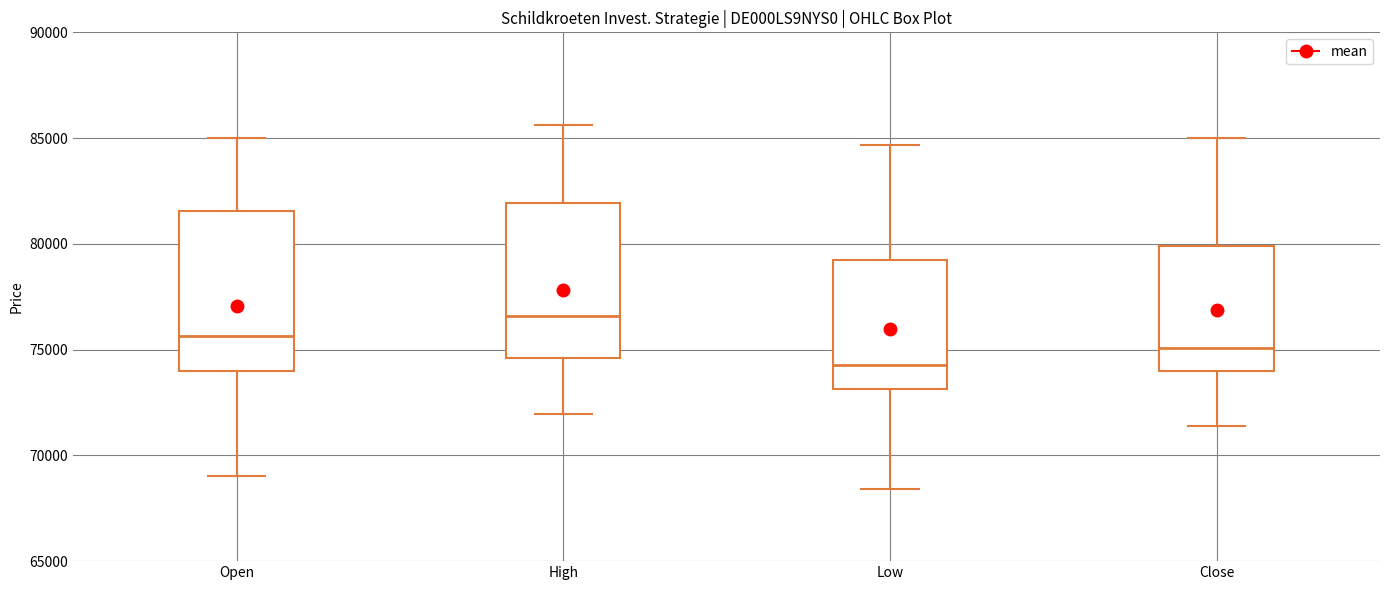

Reading left to right, read every box against the y-axis: the position of its median line, the range the box covers, and the ends of its whiskers. The values are not printed on the chart, so give them approximately, as read against the axis.

Open: median 75500, box 74000 to 81500, whiskers 69000 to 85000
High: median 76500, box 74500 to 82000, whiskers 72000 to 85500
Low: median 74500, box 73000 to 79000, whiskers 68500 to 84500
Close: median 75000, box 74000 to 80000, whiskers 71500 to 85000